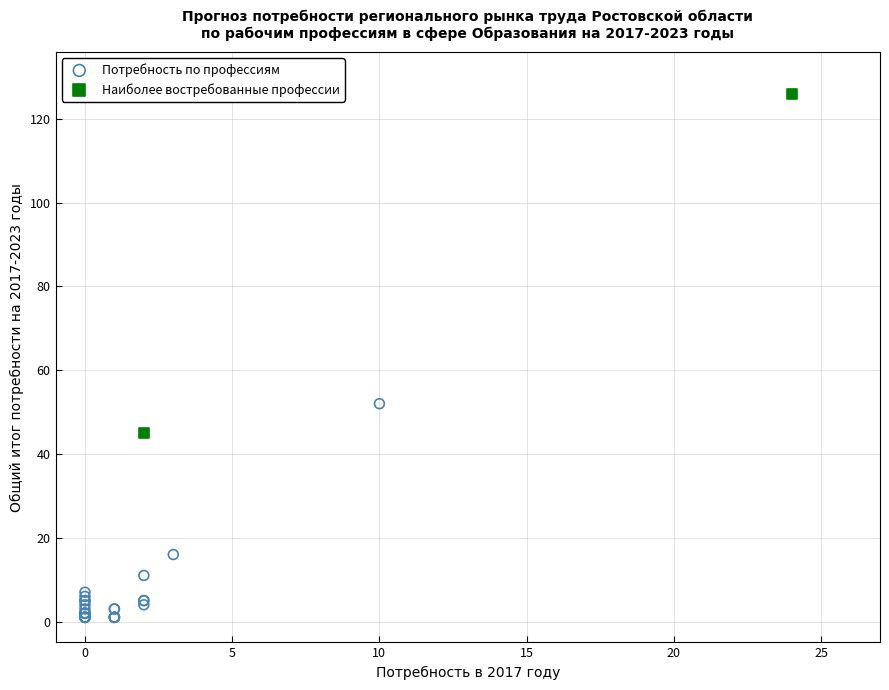

What are all the series names shown in the legend?

Потребность по профессиям, Наиболее востребованные профессии